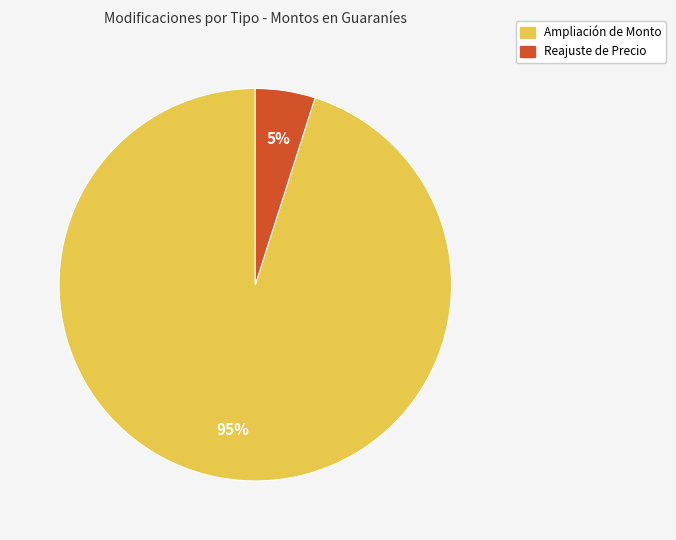

To the nearest percent, what portion does Ampliación de Monto represent?

95%